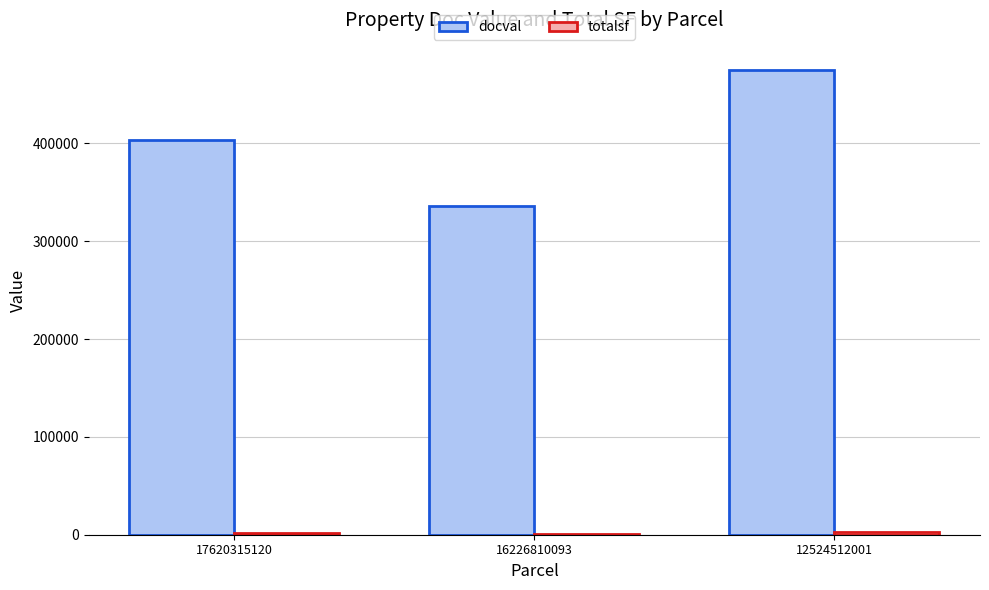

Does the chart contain stacked bars?

No